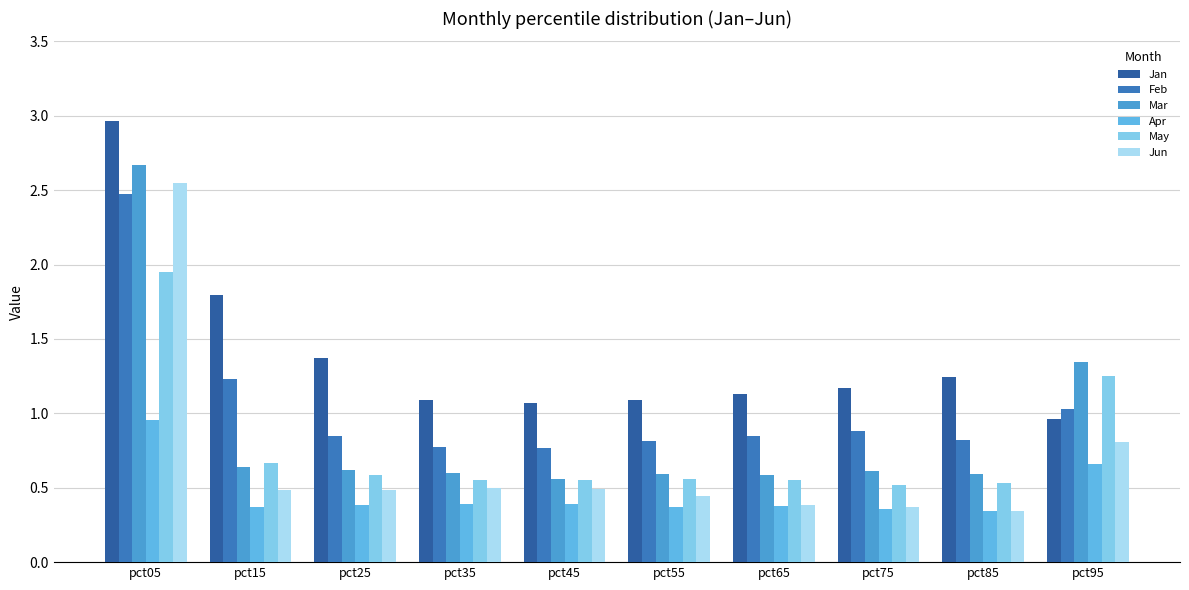

What is the minimum value for Apr?

0.3